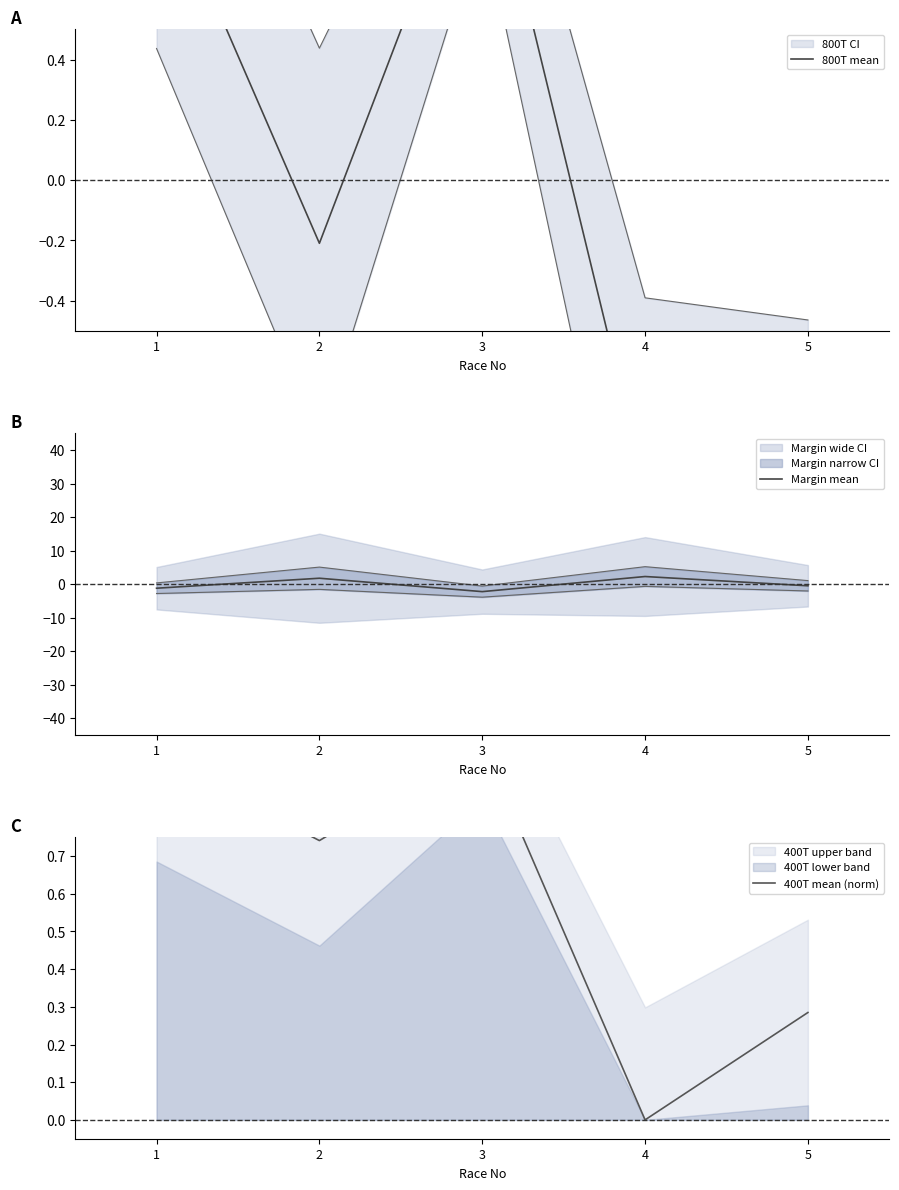

Is the value of 800T mean at 4 greater than the value of 400T mean (norm) at 2?

No